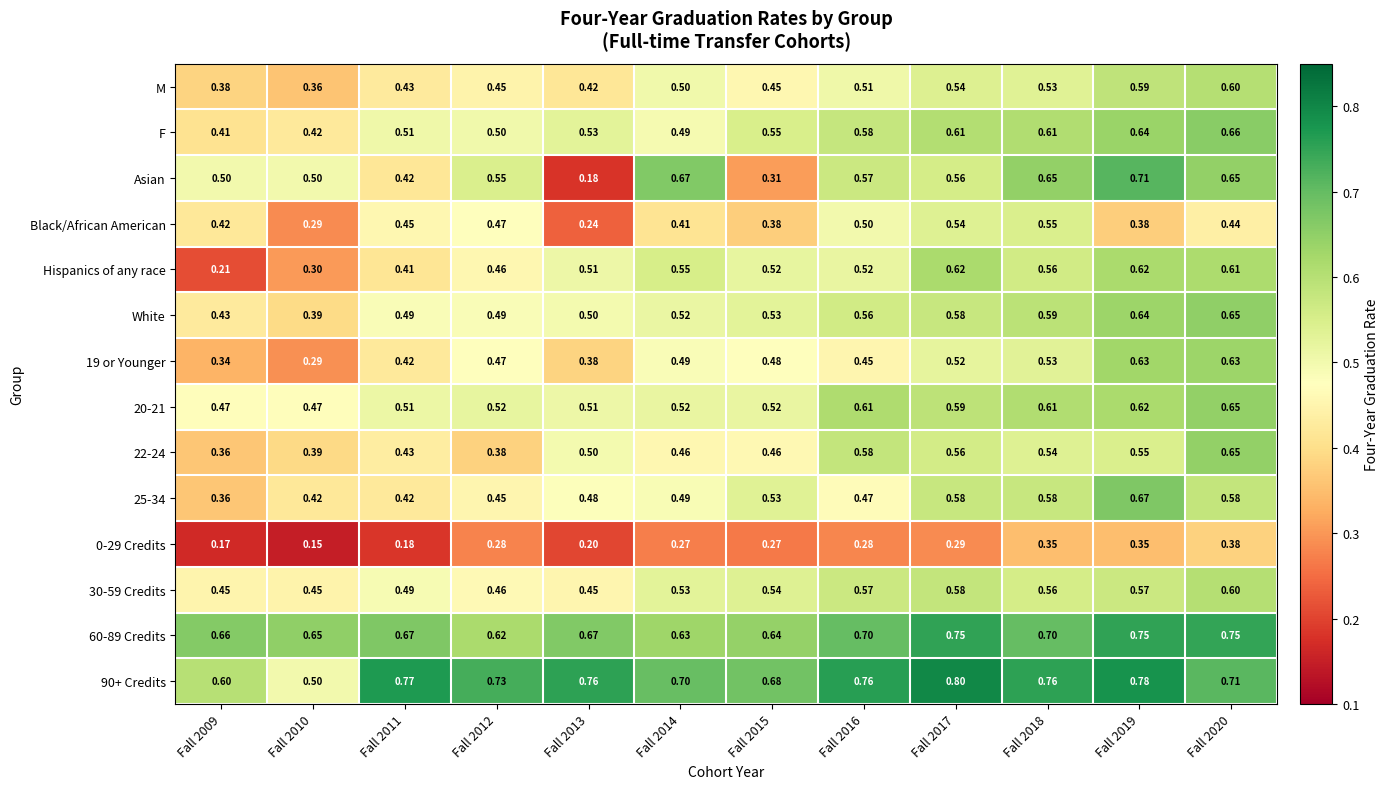

Is the value of 30-59 Credits at Fall 2015 greater than the value of 25-34 at Fall 2010?

Yes